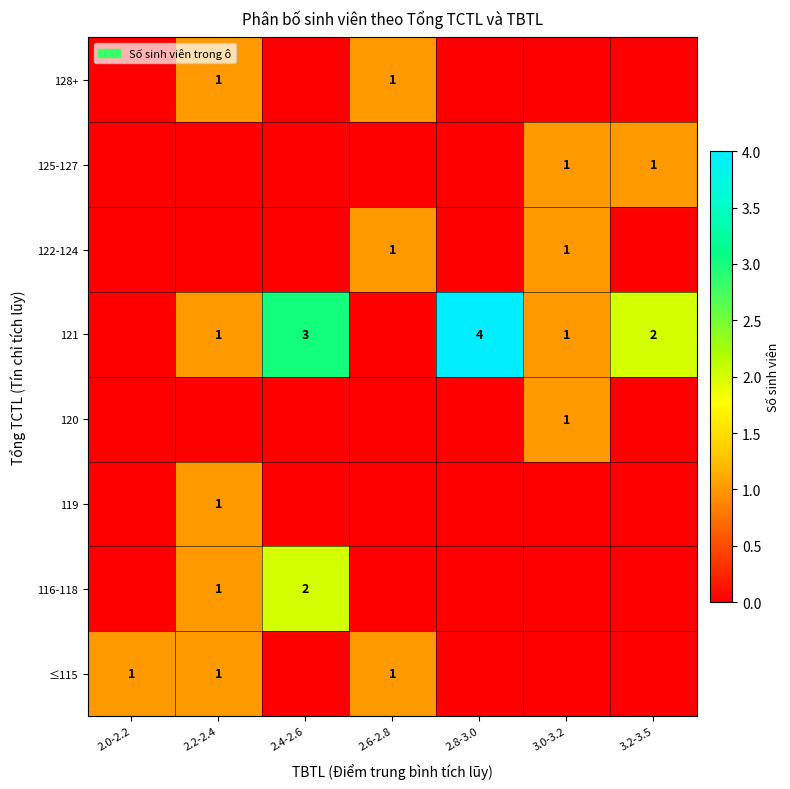

The value of 125-127 at 3.2-3.5 is 0. True or false?

False